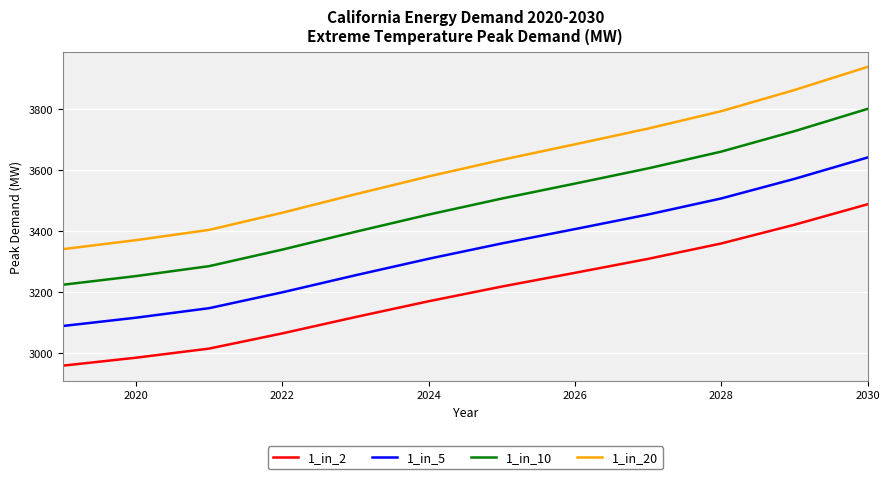

Which series has the largest total across all categories?

1_in_20